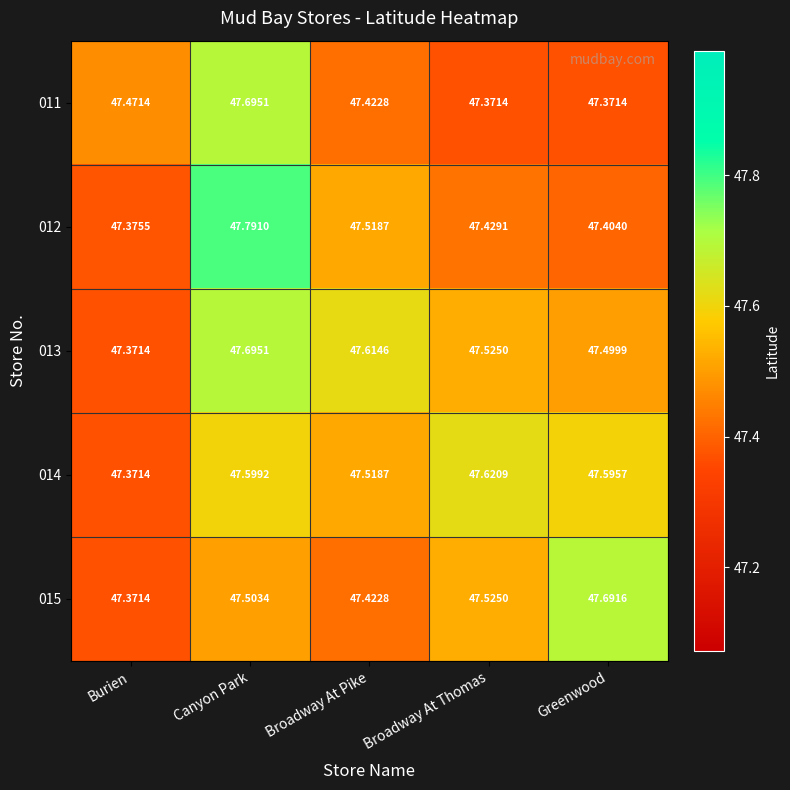

Rank the series at Greenwood from highest to lowest value.

015, 014, 013, 012, 011